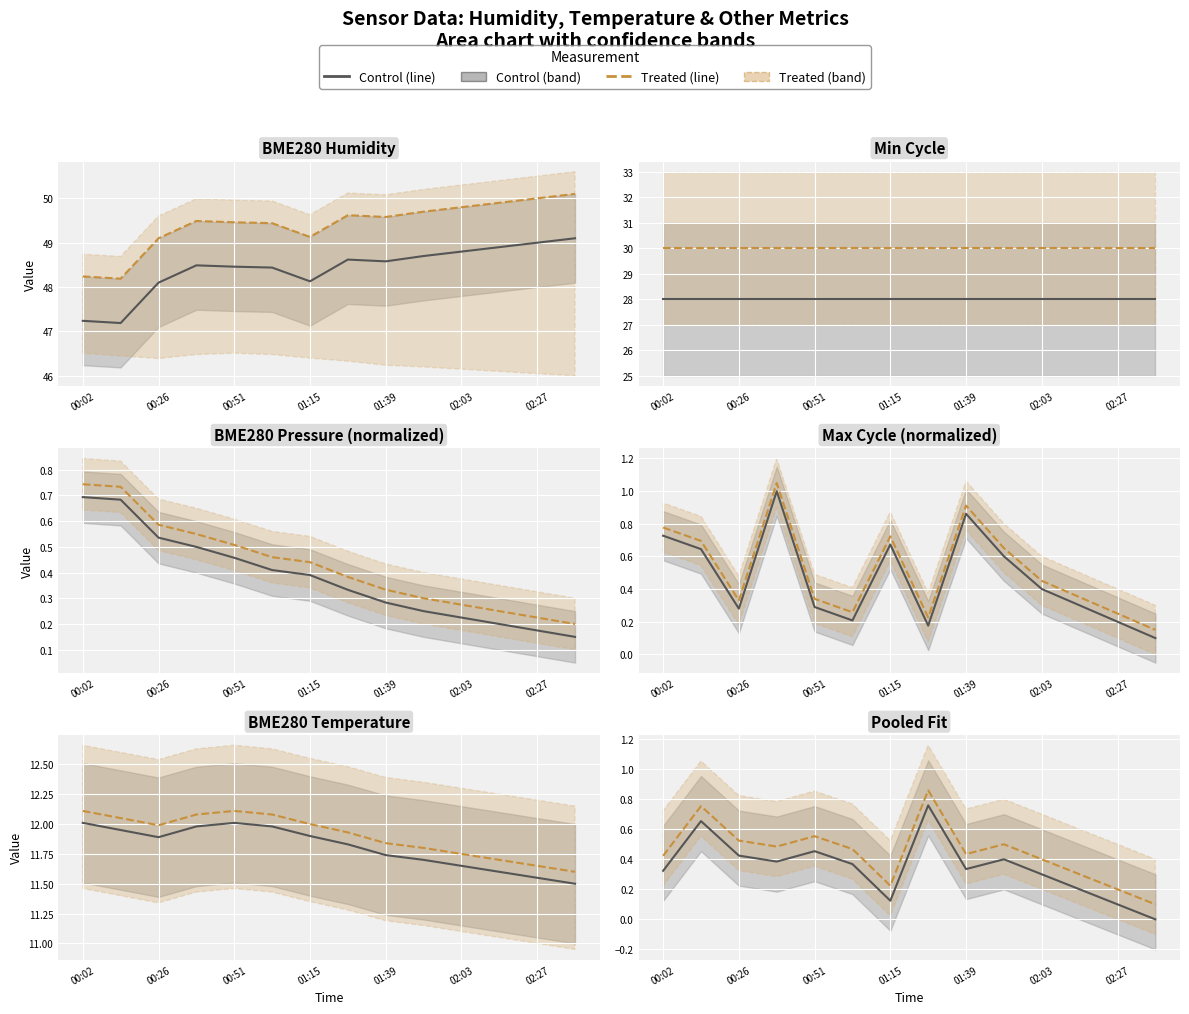

At which label does Control reach its minimum?

13